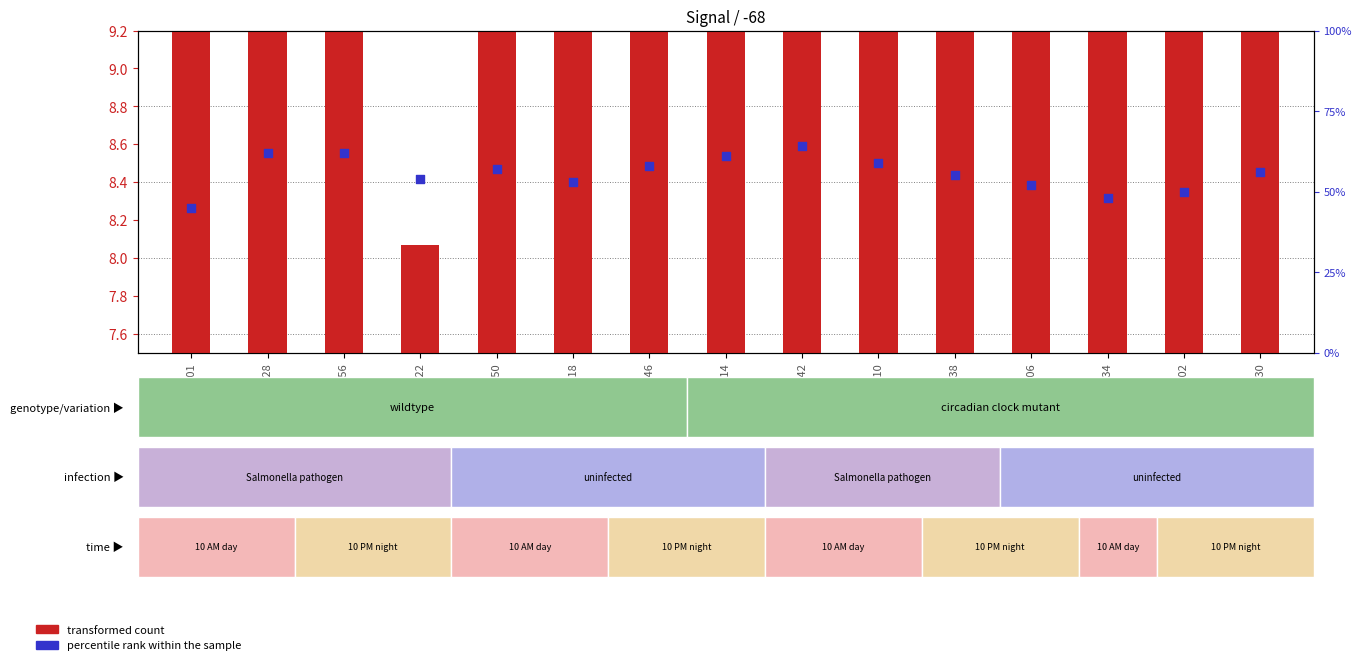

What is the total value across all series at 03:14?

72.8